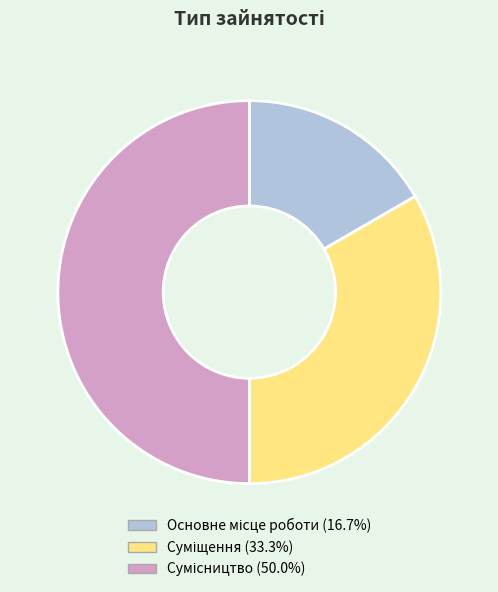

Rank the categories by value from lowest to highest.

Основне місце роботи, Суміщення, Сумісництво